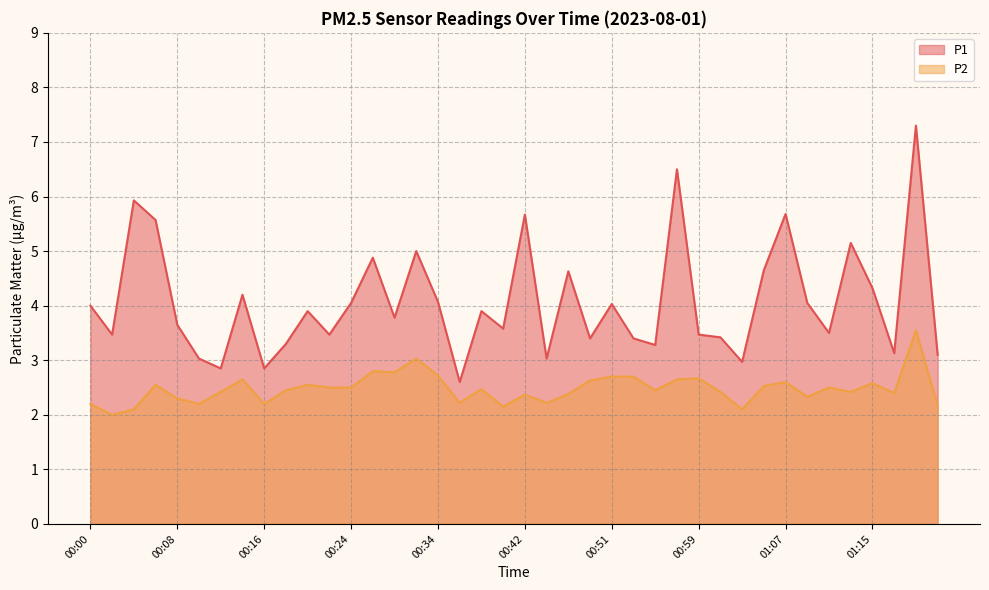

Which has a higher value, 00:24 or 00:55?

00:24